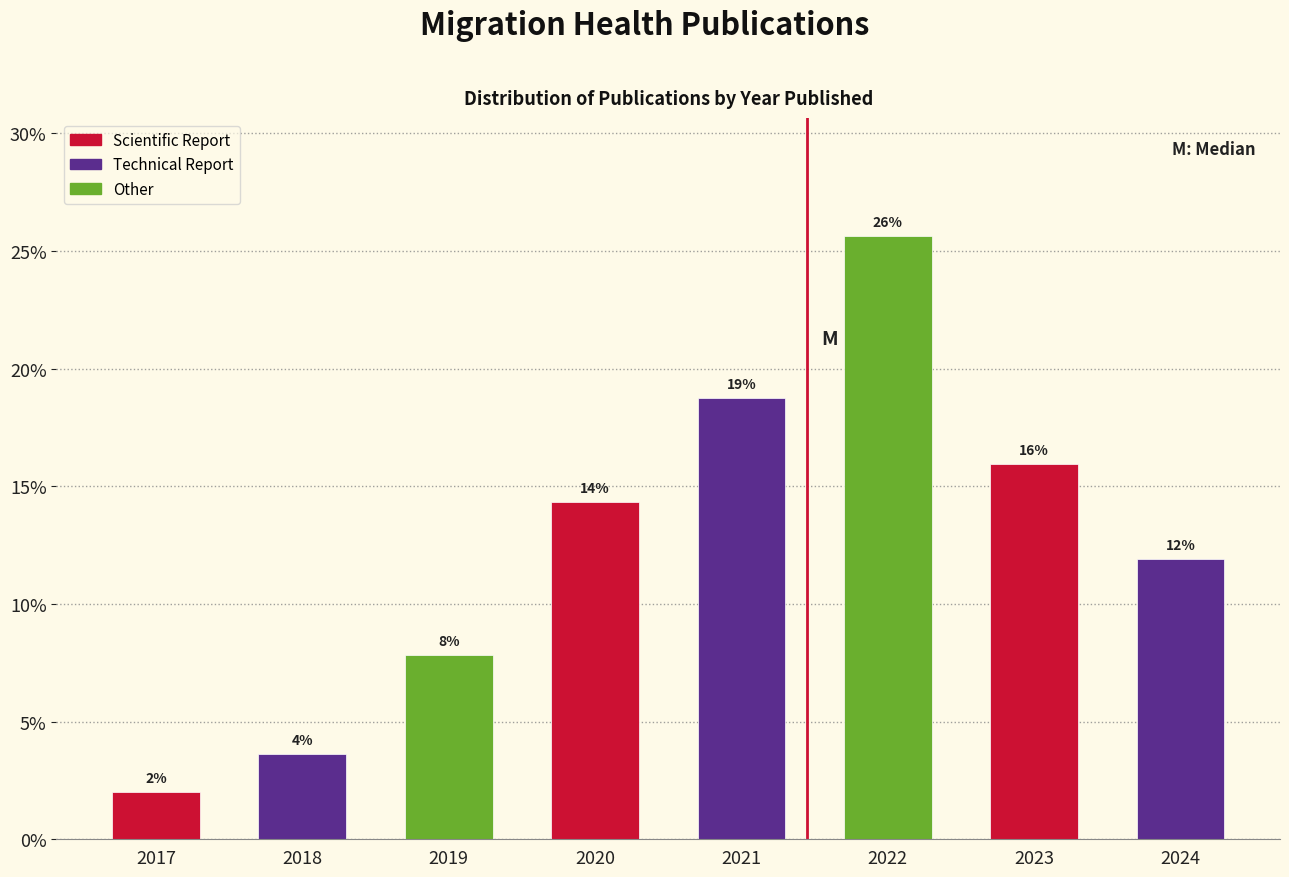

How many bars are there in total?

8